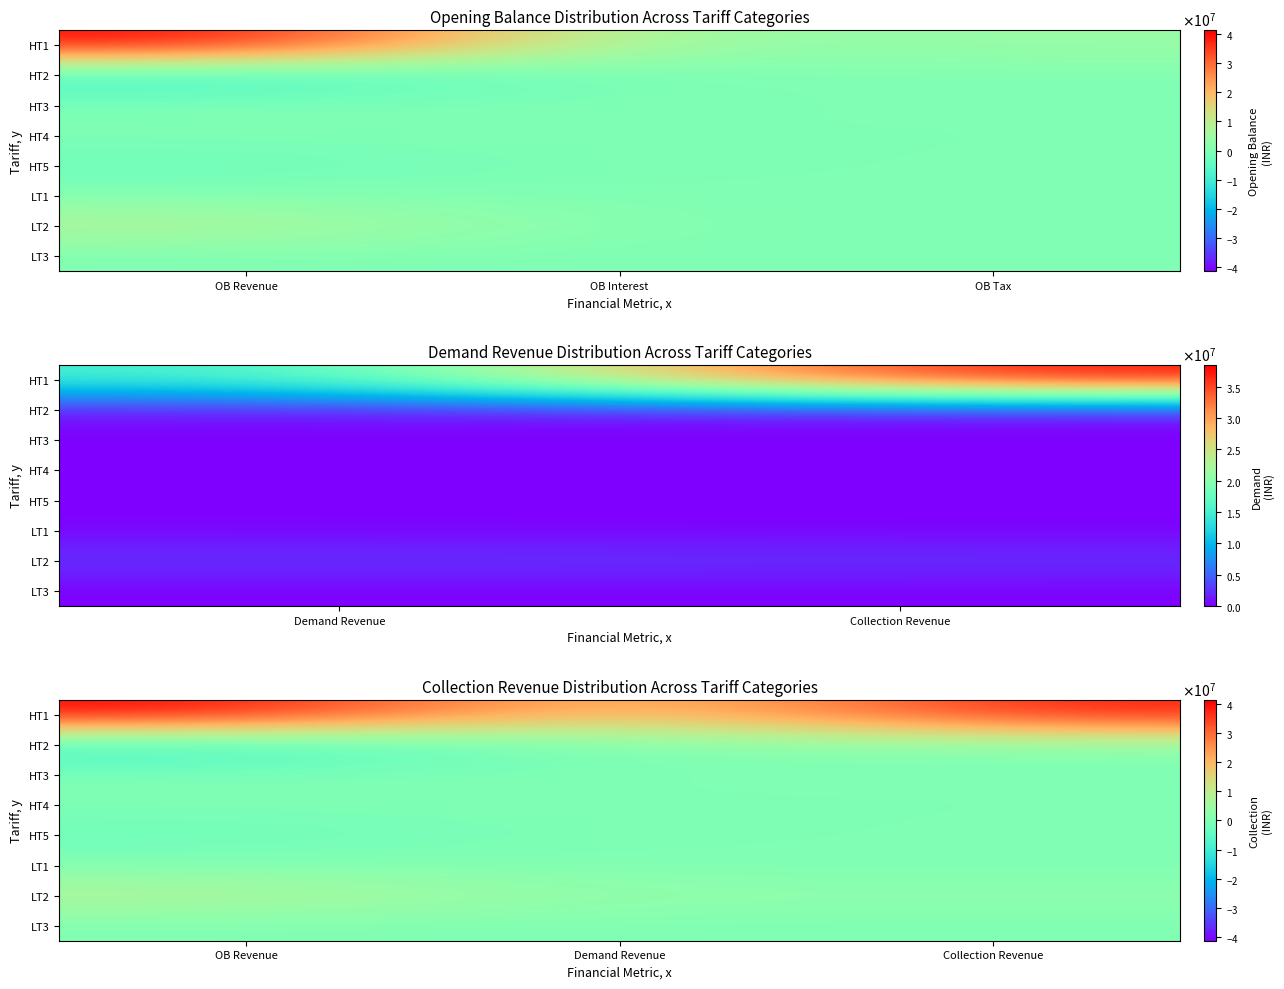

At how many categories does at least one series exceed -8137688?

3